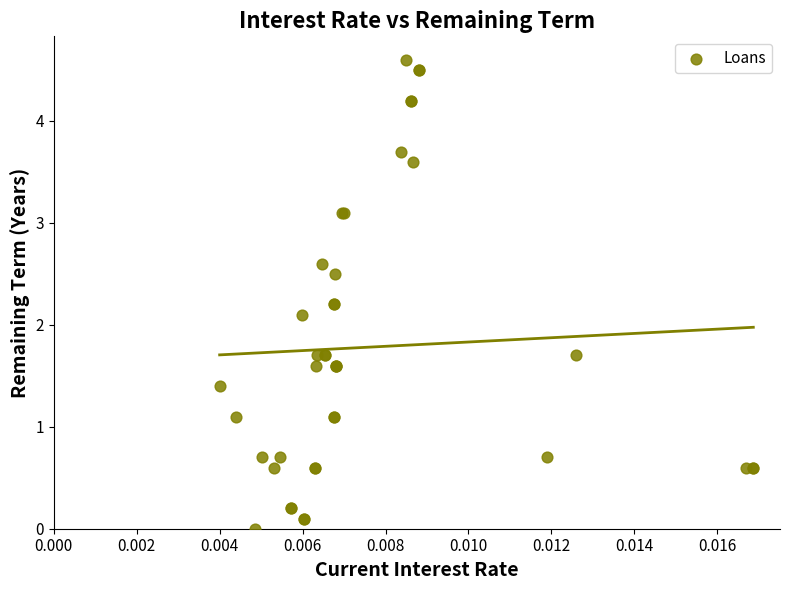

What Y value in the scatter plot is closest to 2?

2.1